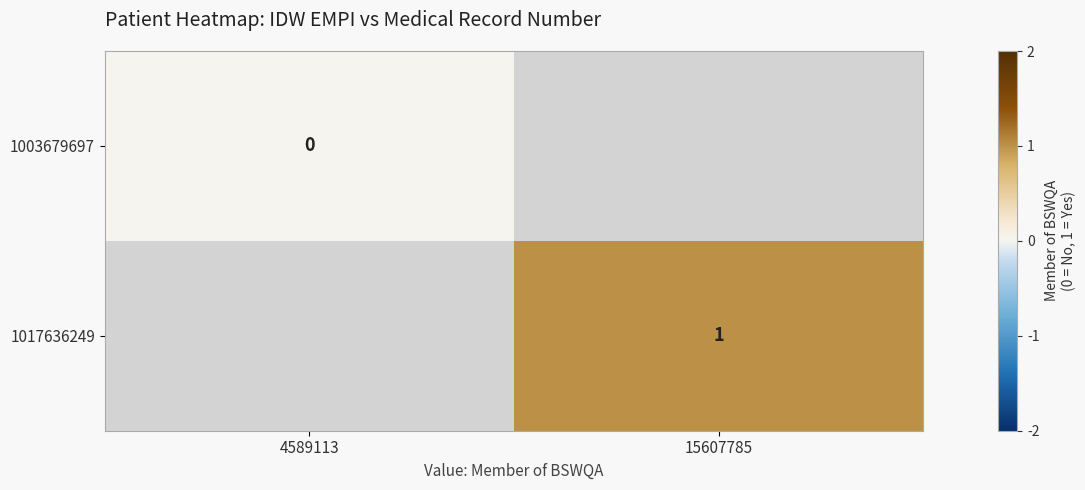

True or false: 1017636249 has a value of 0.7 at 15607785.

False